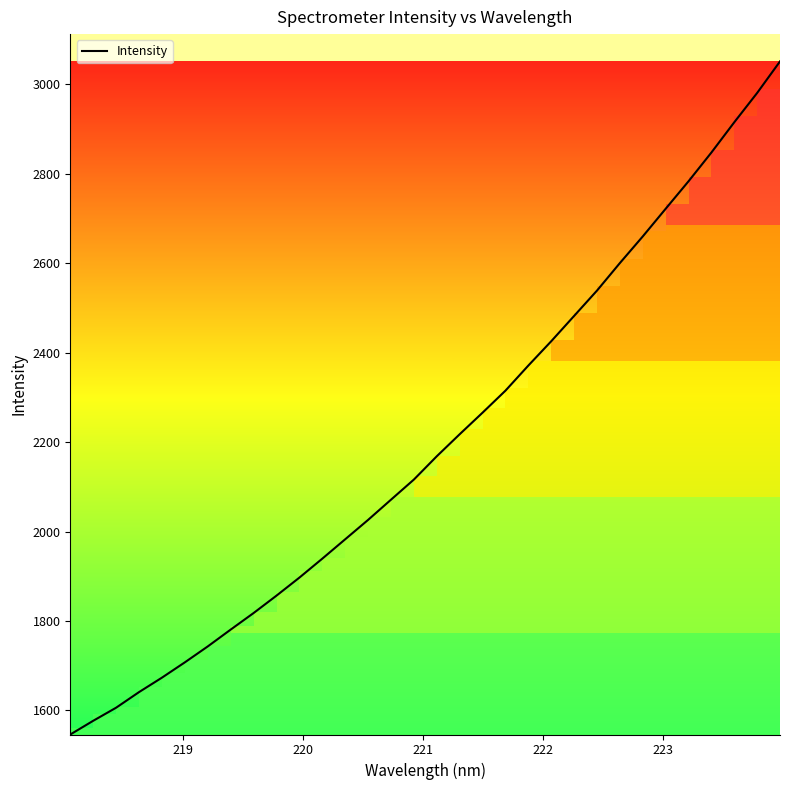

Does the chart have visible grid lines?

No